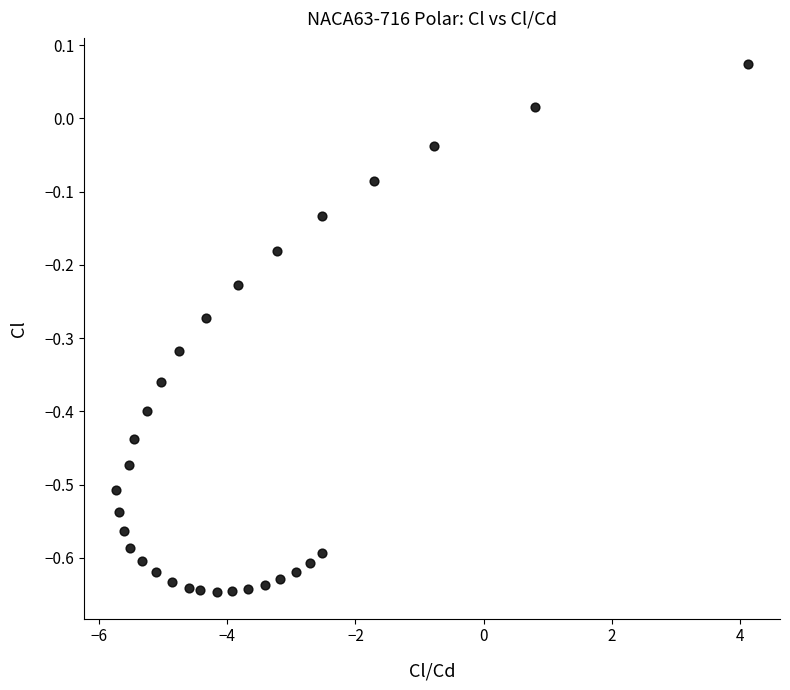

What is the range of X values (max minus min)?

9.9